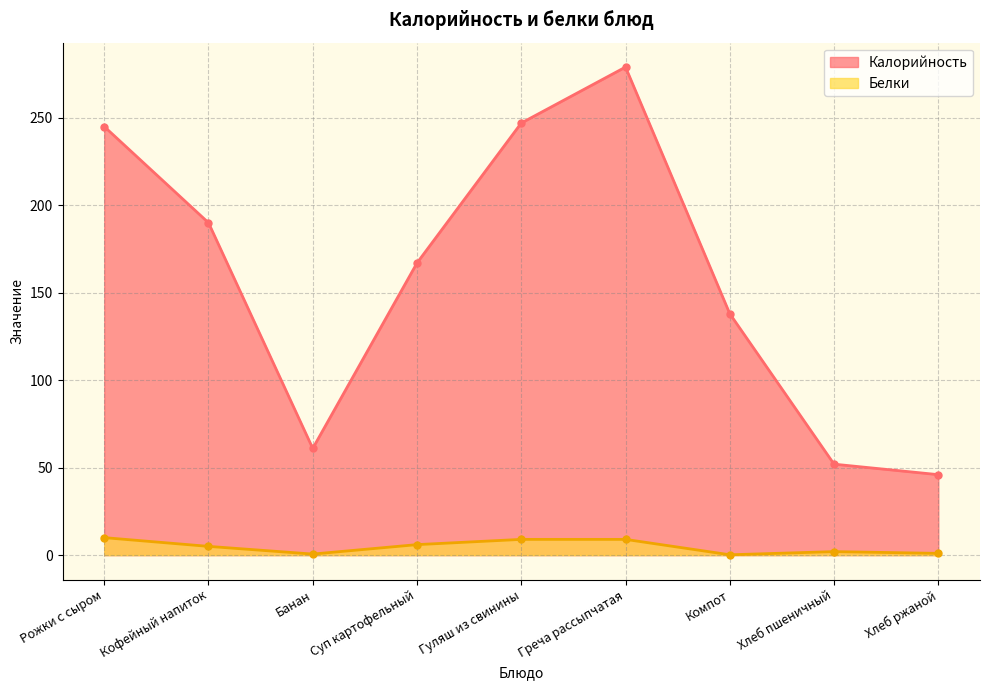

What are all the series names shown in the legend?

Калорийность, Белки